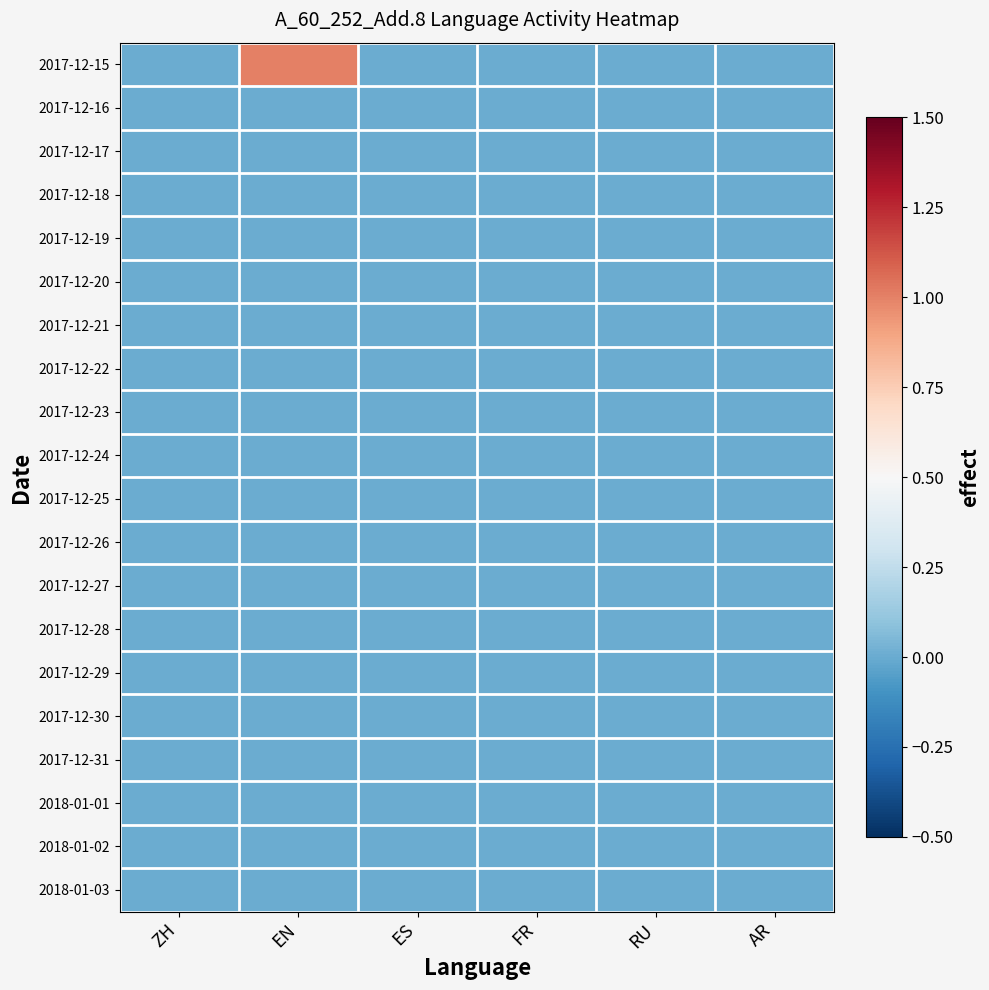

Rank the series at RU from lowest to highest value.

2017-12-15, 2017-12-16, 2017-12-17, 2017-12-18, 2017-12-19, 2017-12-20, 2017-12-21, 2017-12-22, 2017-12-23, 2017-12-24, 2017-12-25, 2017-12-26, 2017-12-27, 2017-12-28, 2017-12-29, 2017-12-30, 2017-12-31, 2018-01-01, 2018-01-02, 2018-01-03